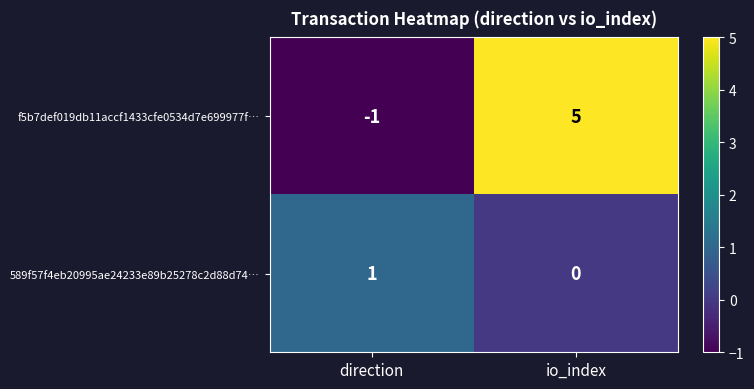

At which category is the sum across all series the highest?

io_index